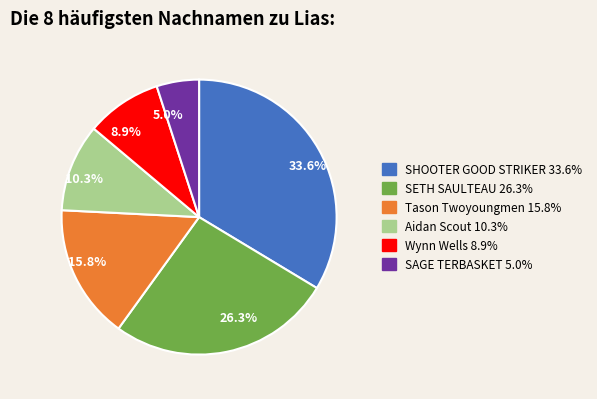

To the nearest percent, what percentage of the pie is SETH SAULTEAU?

26%